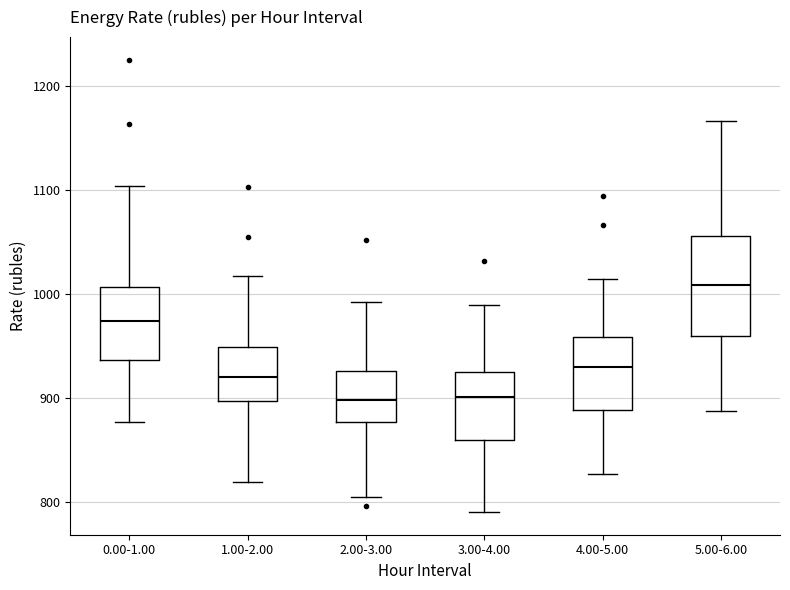

Where does the median line of the box for 0.00-1.00 sit on the y-axis? The values are not printed on the chart, so give them approximately, as read against the axis.

970